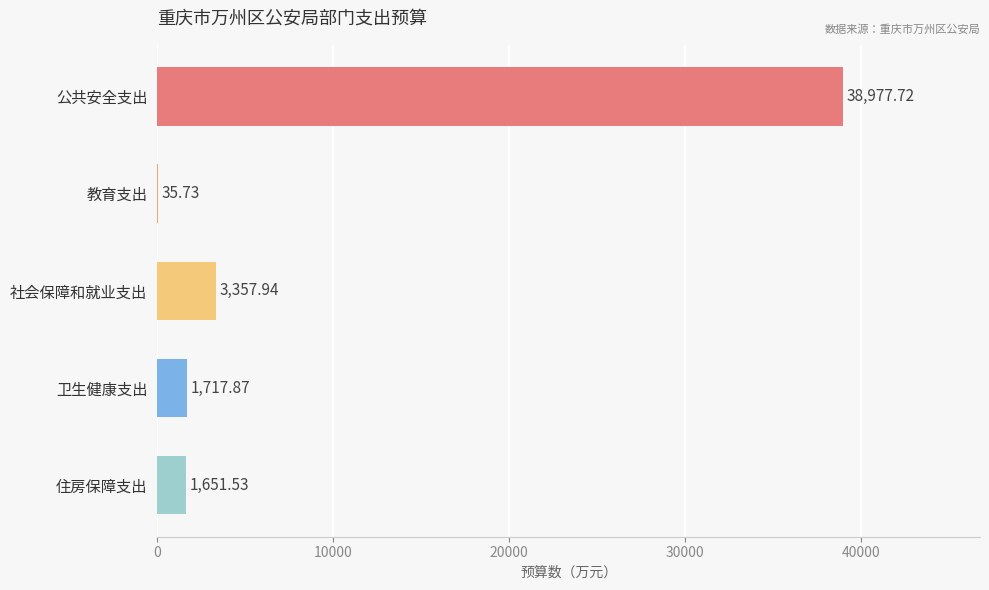

Which label corresponds to the largest value in the chart?

公共安全支出